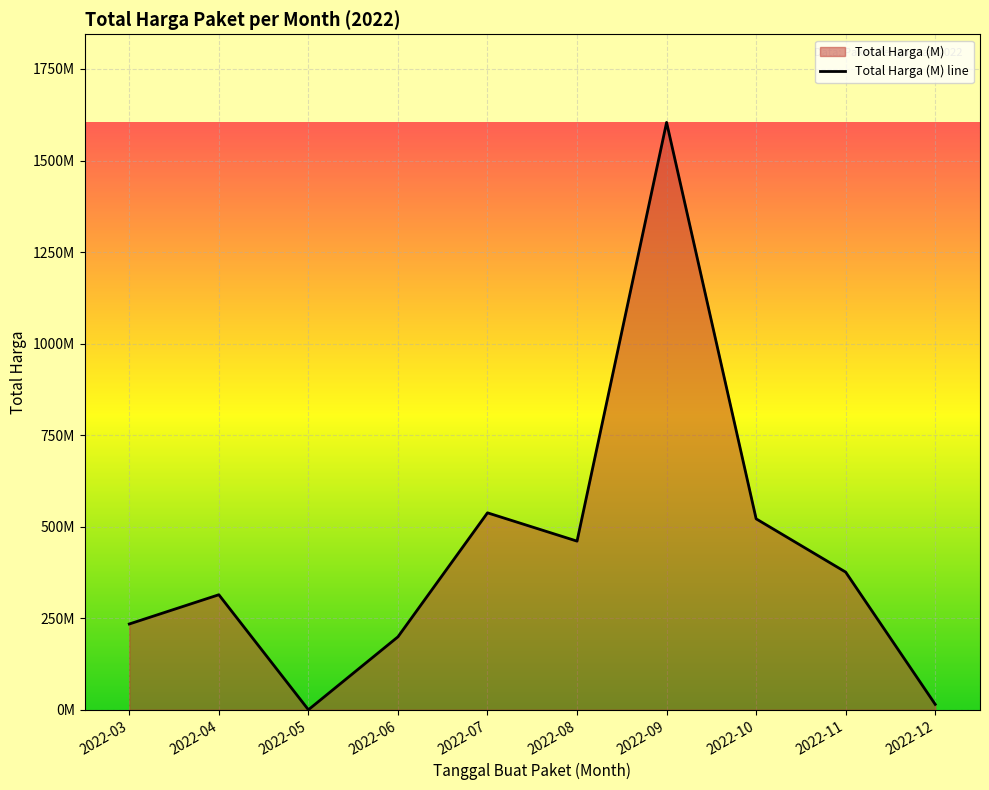

The value at 2022-09 is 1604159000. True or false?

True